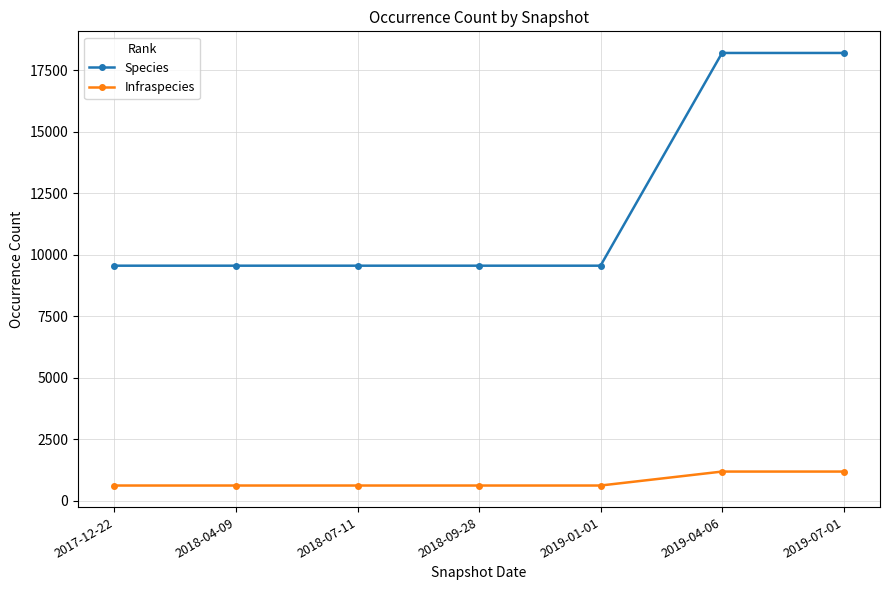

List the series in order of their overall mean, lowest first.

Infraspecies, Species